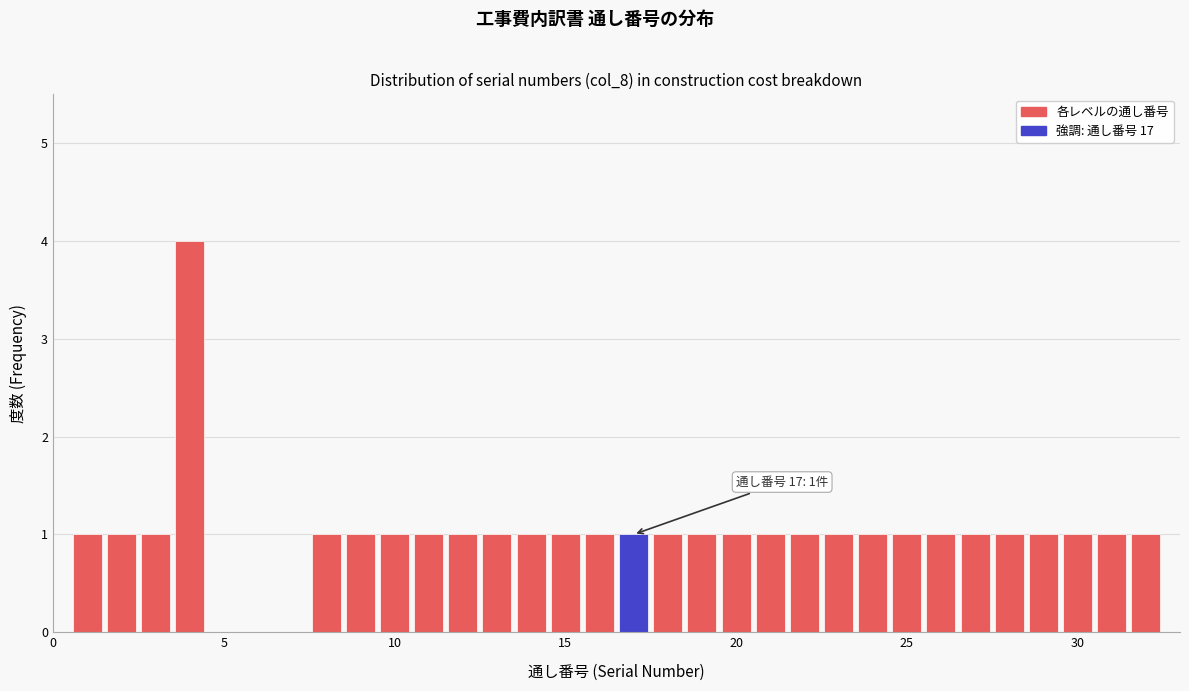

Read against the x-axis, roughly where is the centre of the tallest bar?

4.0